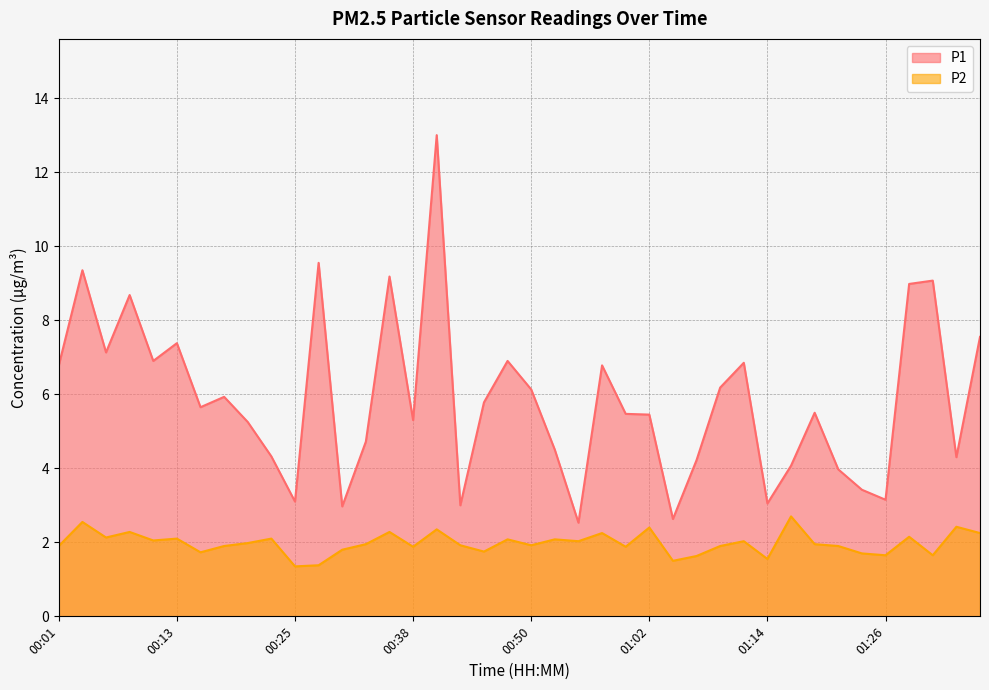

Where does the P1 series first go above 5?

00:01